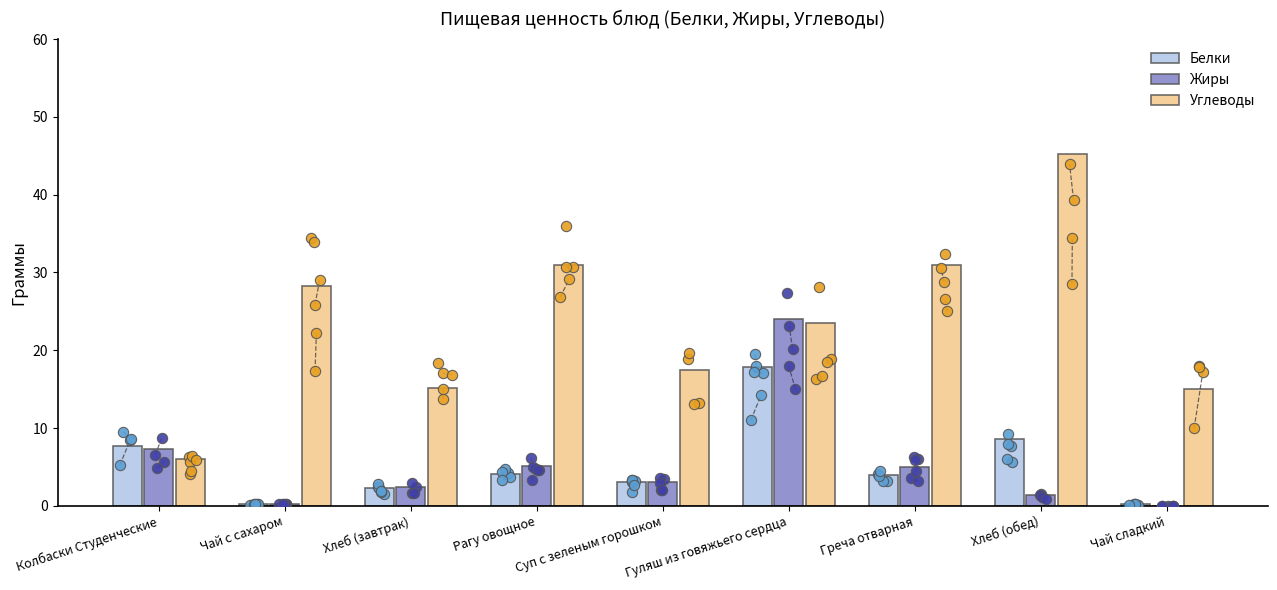

What are all the series names shown in the legend?

Белки, Жиры, Углеводы